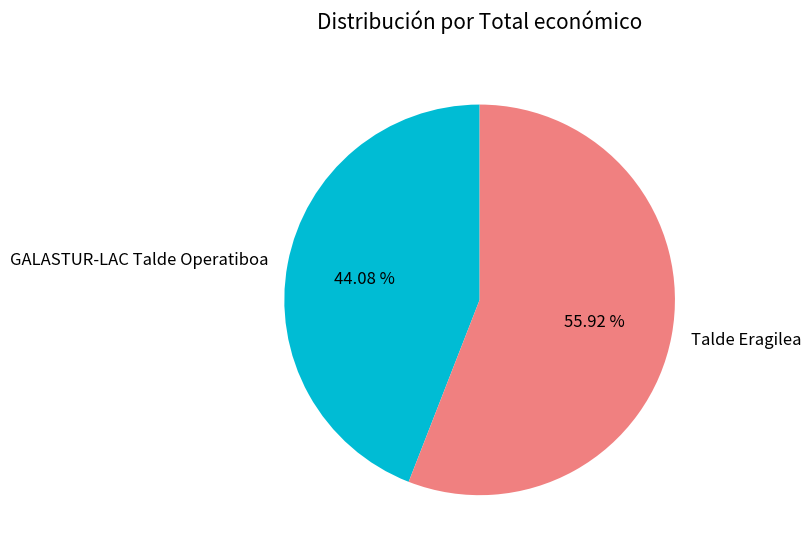

What is the largest slice in the pie chart?

Talde Eragilea